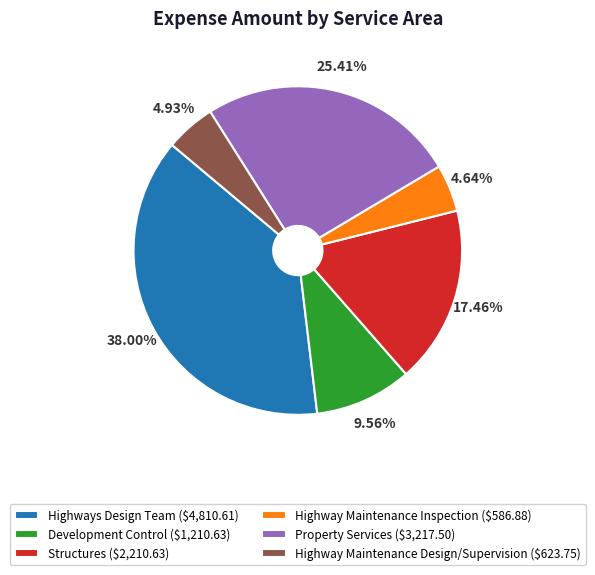

The Property Services slice represents 31% of the pie. True or false?

False